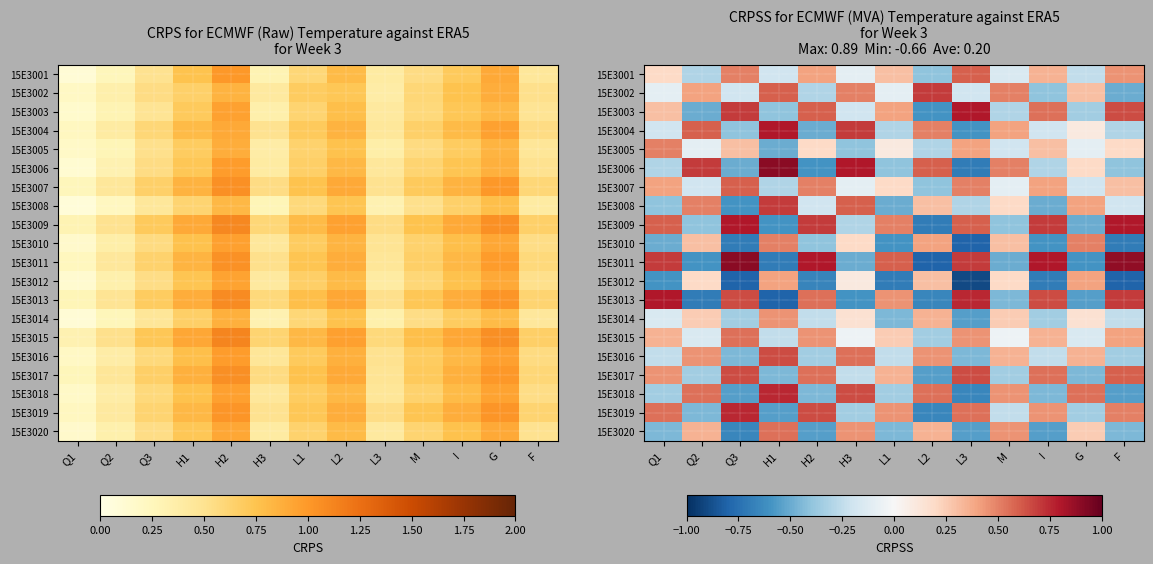

Where does the 15E3020 series first go above 0?

Q2